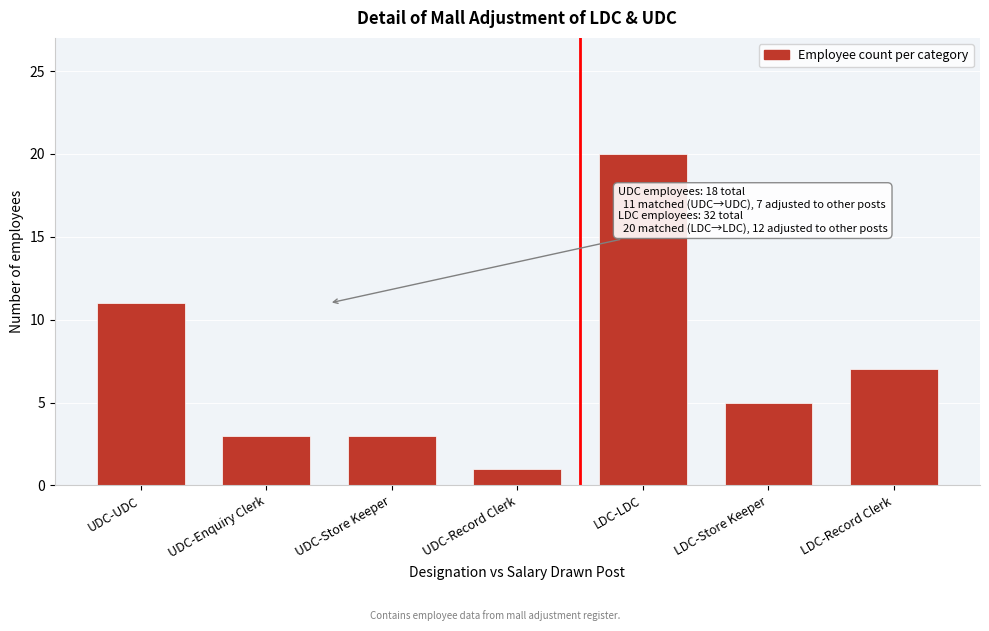

Reading left to right, transcribe all the data shown in this chart.

11	3	3	1	20	5	7